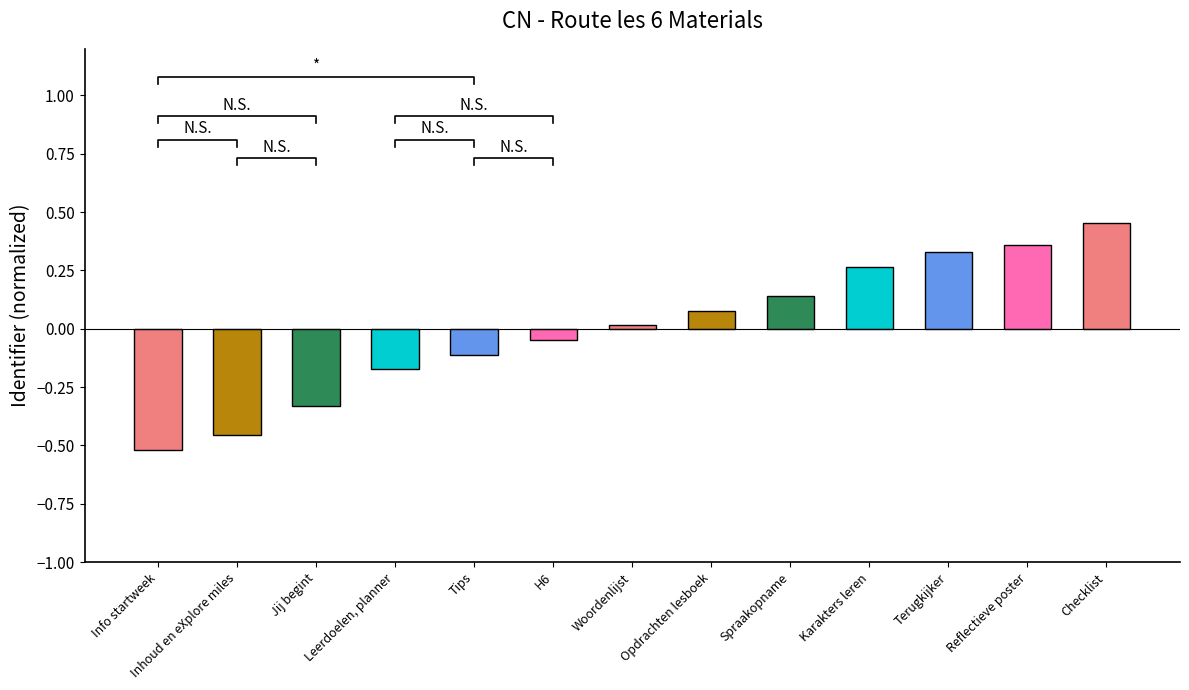

Does the chart contain stacked bars?

No